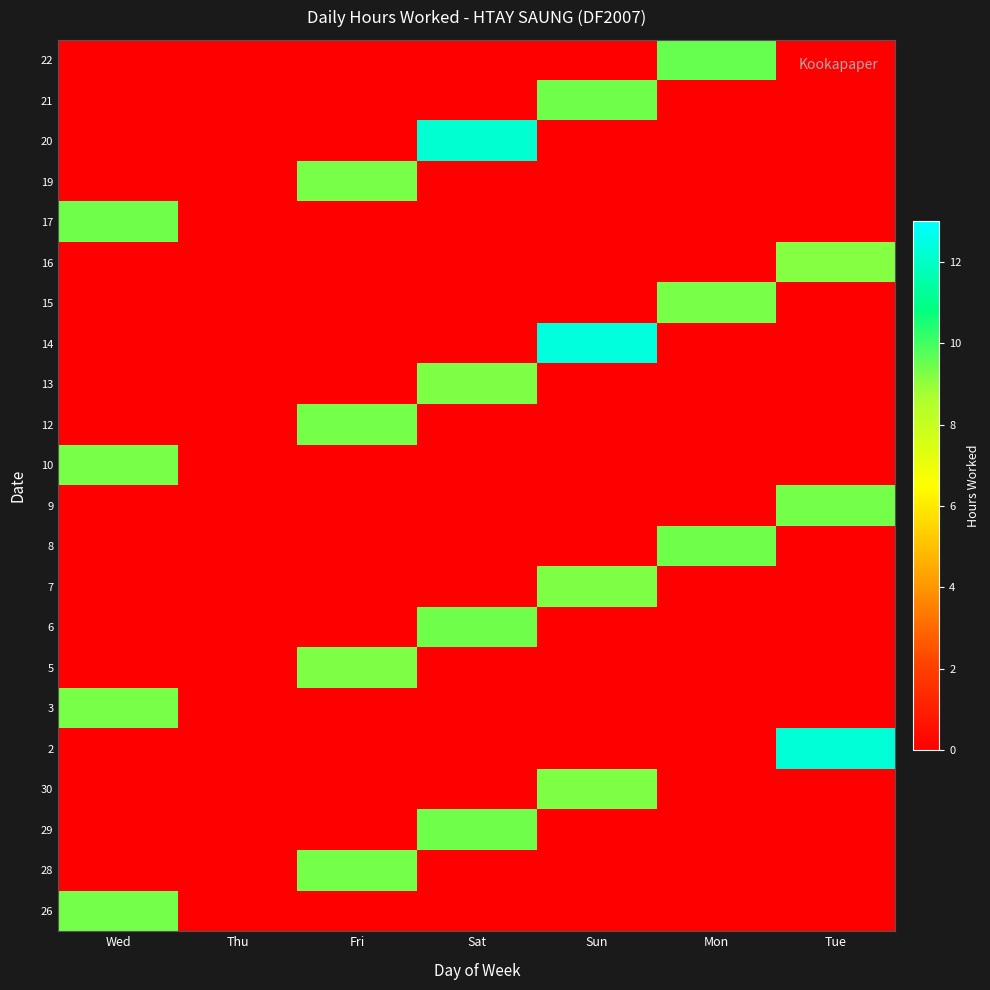

Which has a higher value, Sat or Thu?

Sat